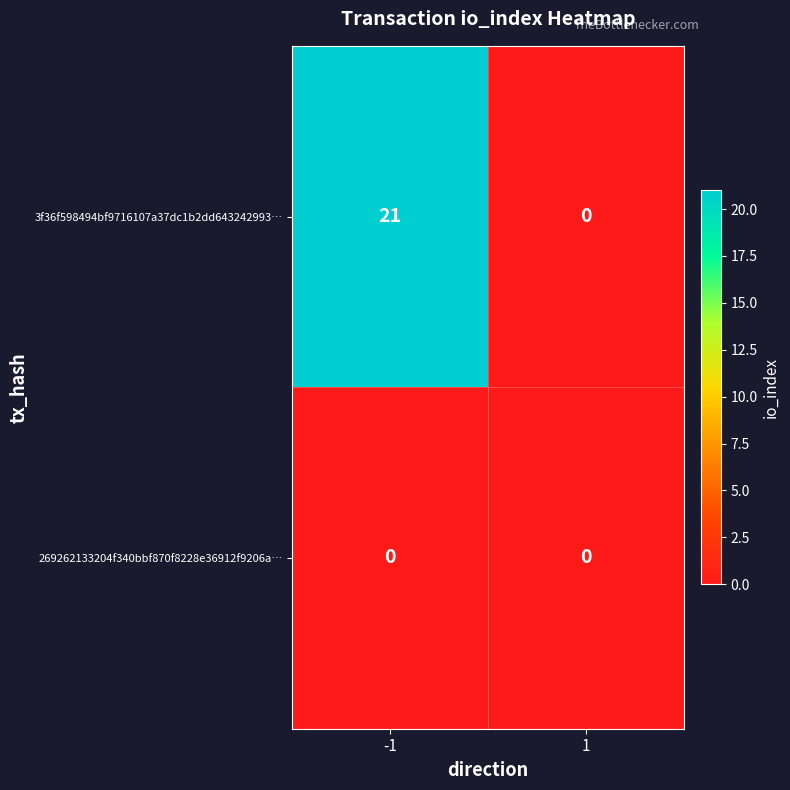

Which series has the largest total across all categories?

3f36f598494bf9716107a37dc1b2dd643242993…